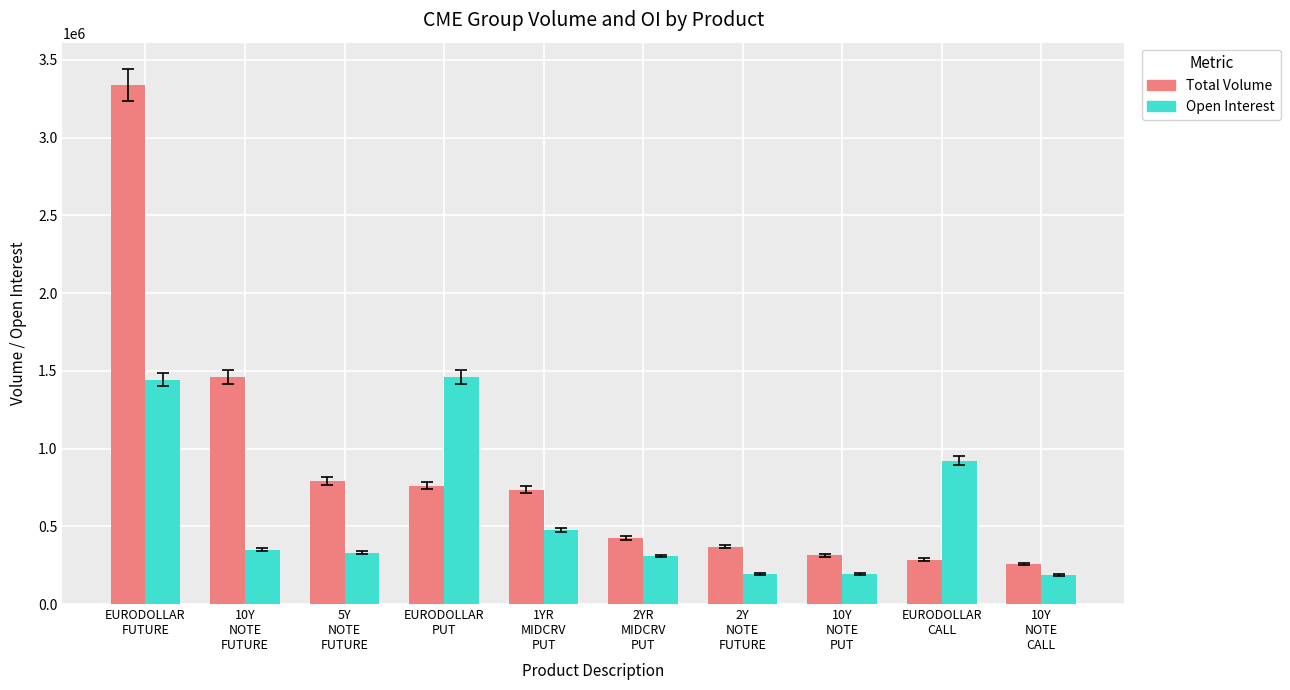

What is the sum of the Total Volume values at 2Y
NOTE
FUTURE and 2YR
MIDCRV
PUT?

792595.0